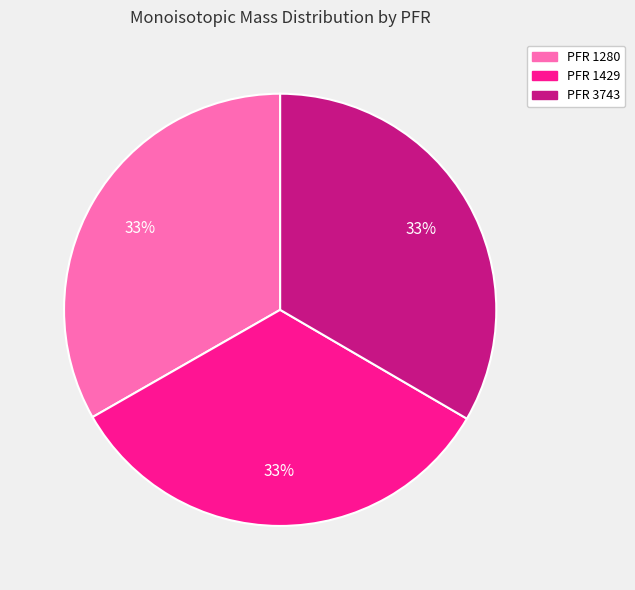

Is there a majority slice in this chart?

No